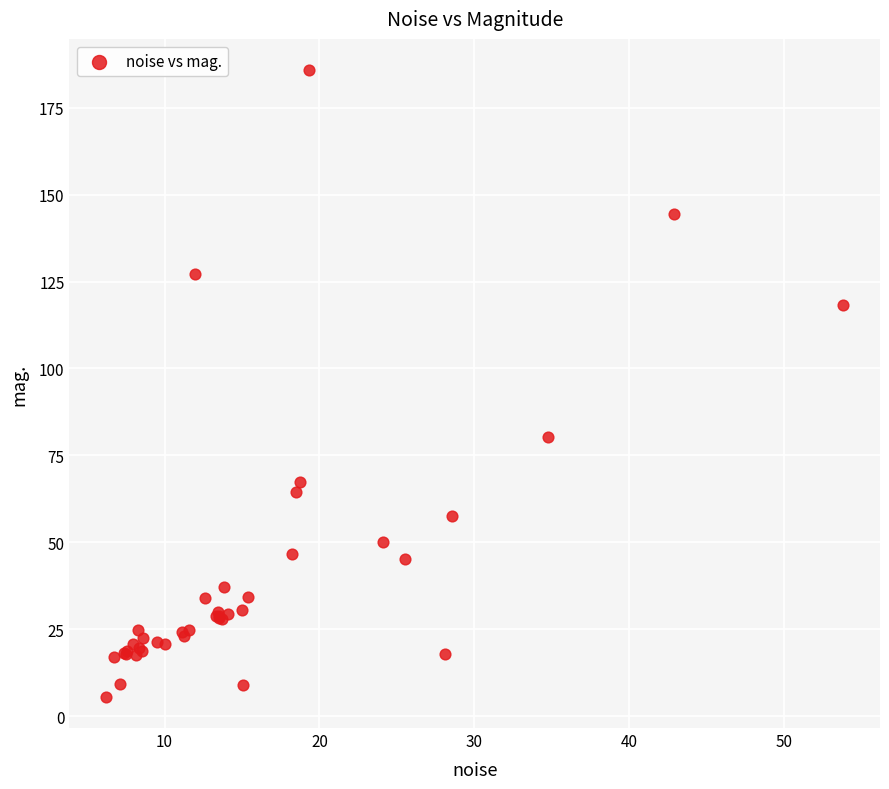

What Y value in the scatter plot is closest to 95?

80.2